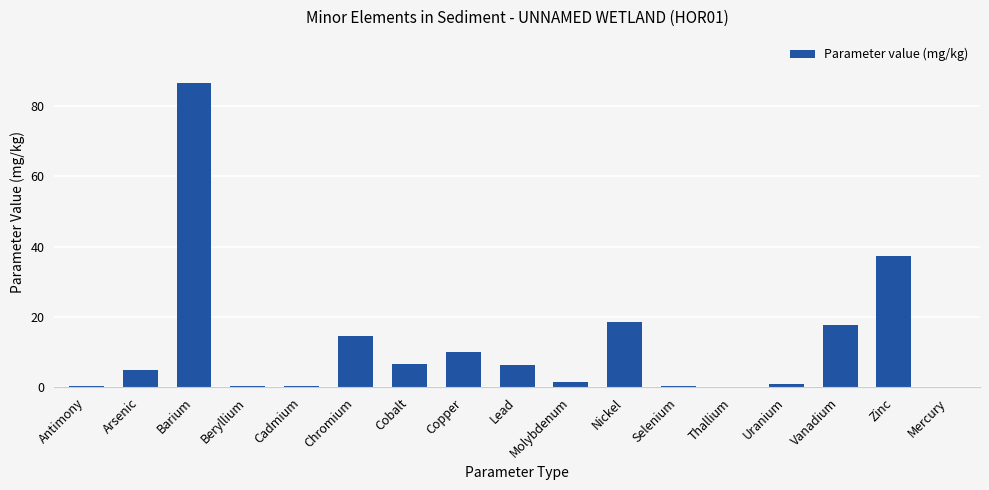

What is the sum of the values at Beryllium and Molybdenum?

1.9